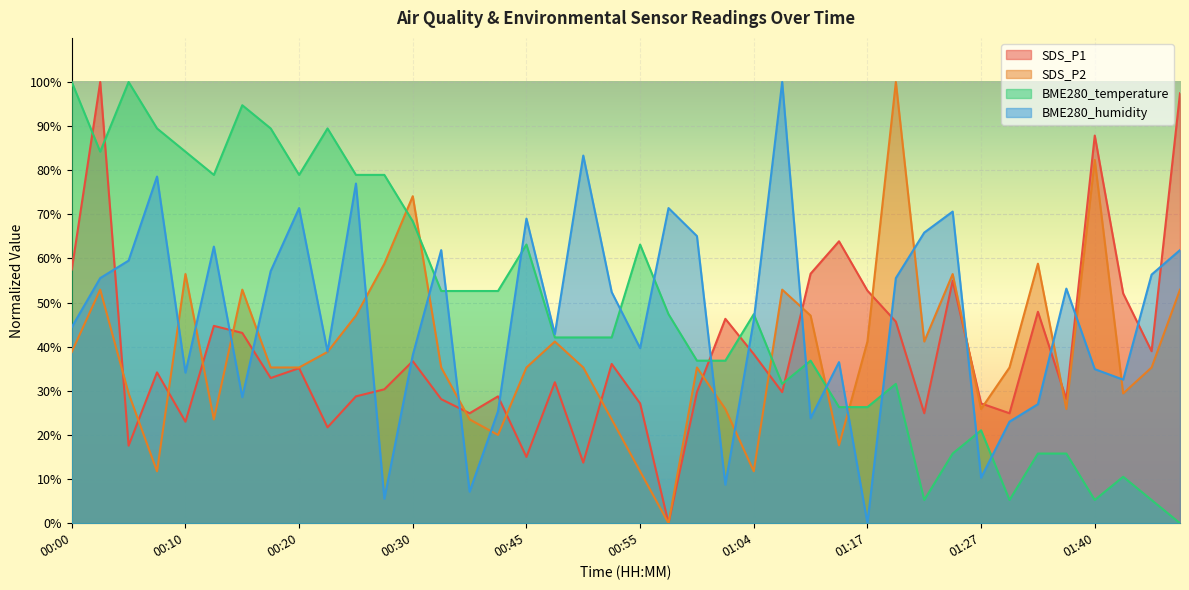

The value of BME280_humidity at 00:00 is 44.4. True or false?

True